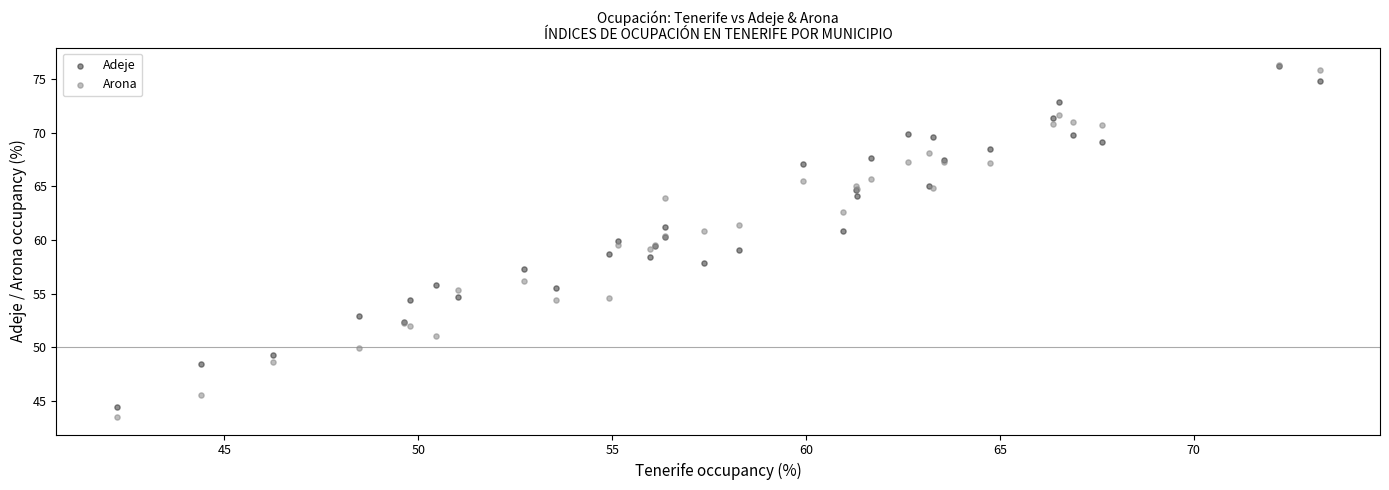

What are all the series names shown in the legend?

Adeje, Arona